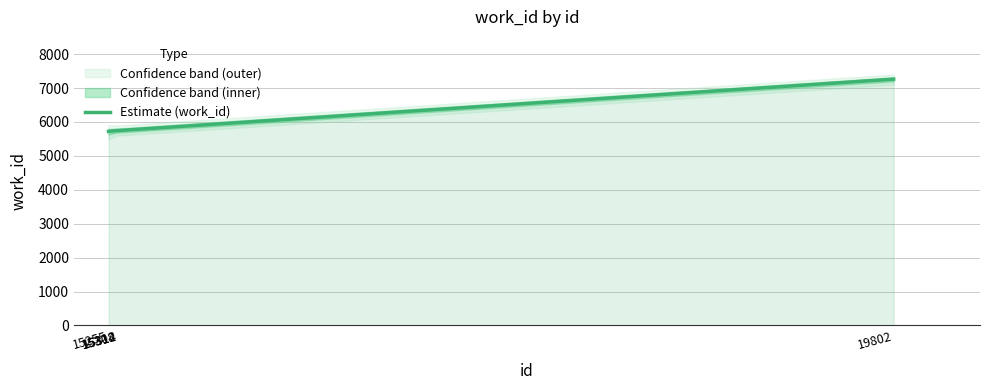

Where is the data nearest to the value 6494?

15308